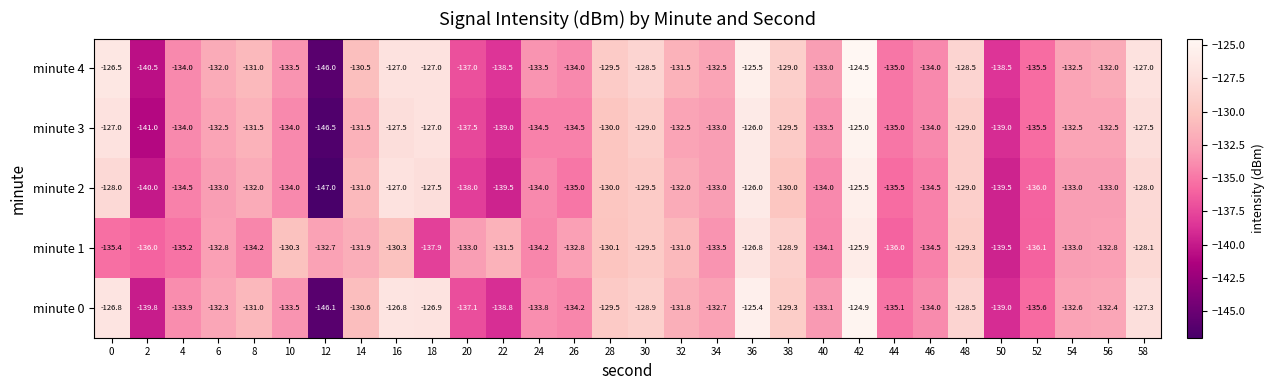

The minute 3 series shows -90.3 at 46. True or false?

False